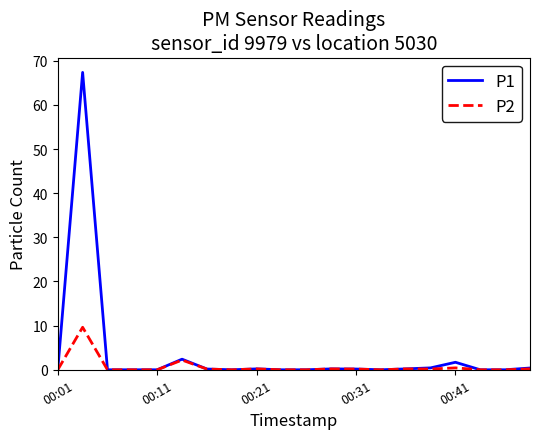

How many lines are shown in the chart?

2